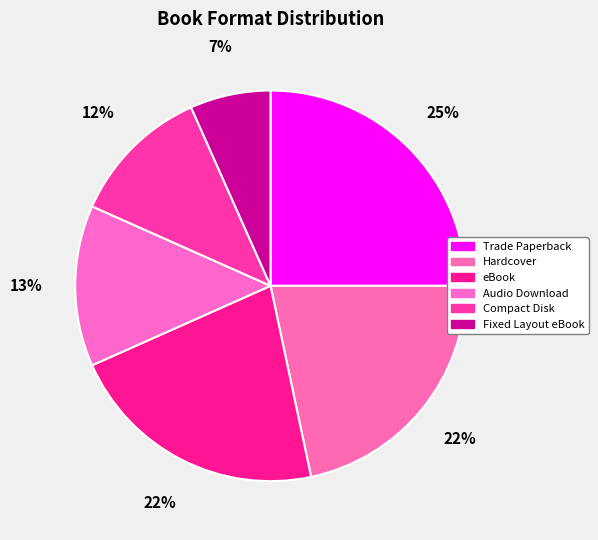

What is the largest slice in the pie chart?

Trade Paperback